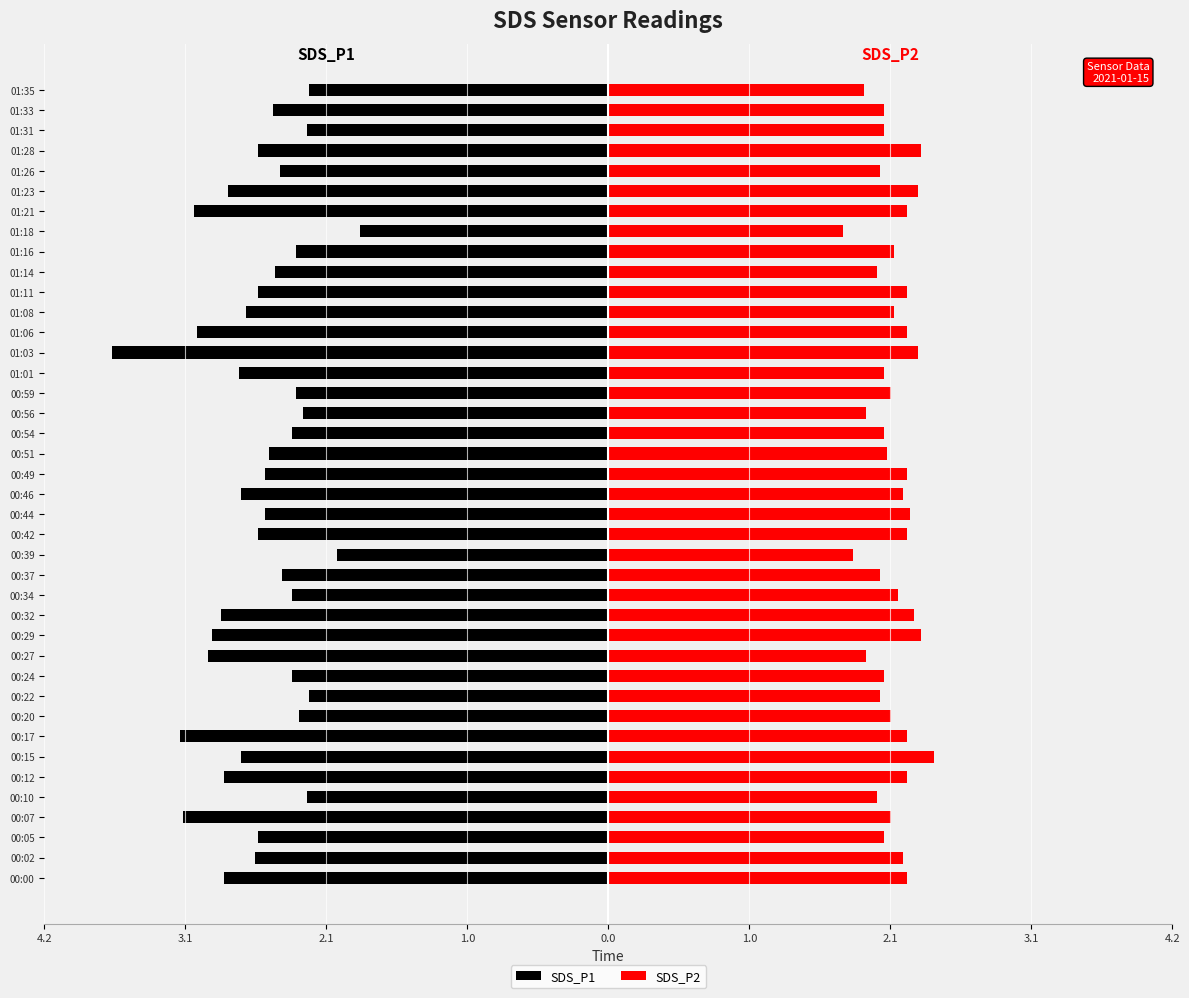

Which series changed the most between 00:12 and 01:33?

SDS_P1